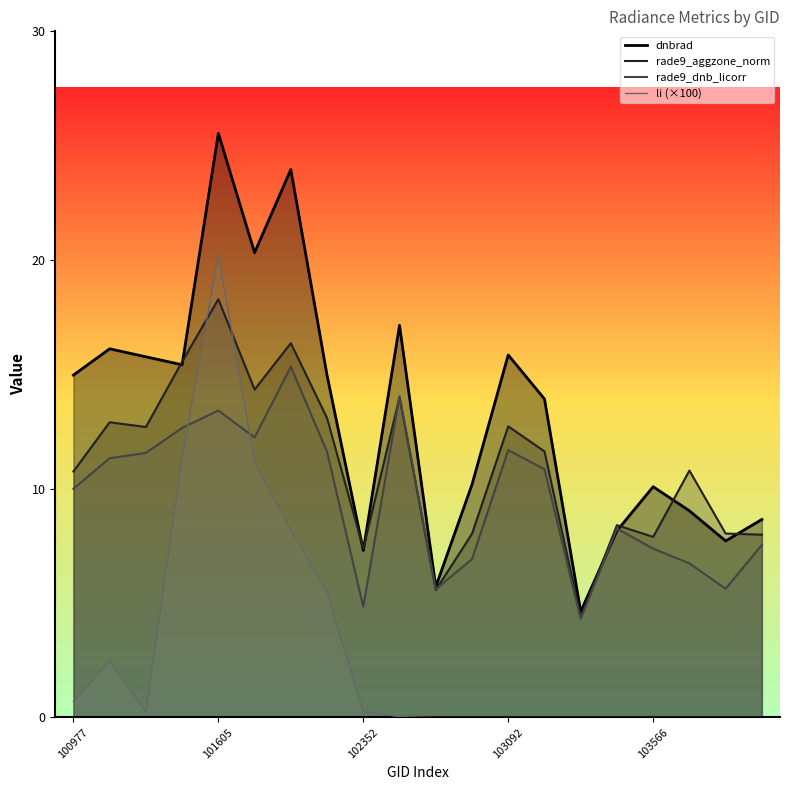

Which has a higher value, 103811 or 102602?

102602